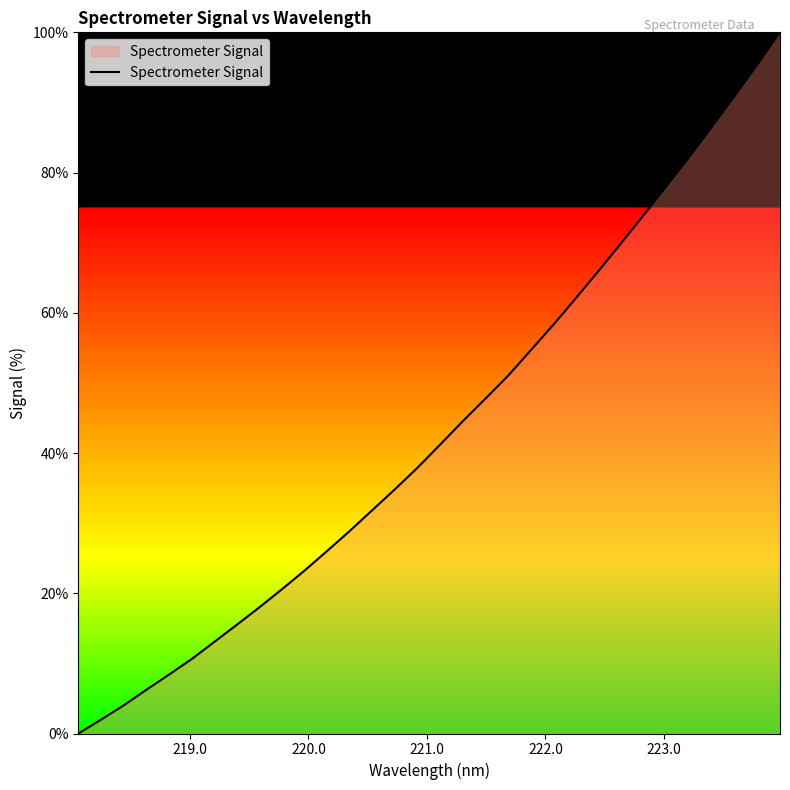

What is the value of the 8th point from the left?

15.5